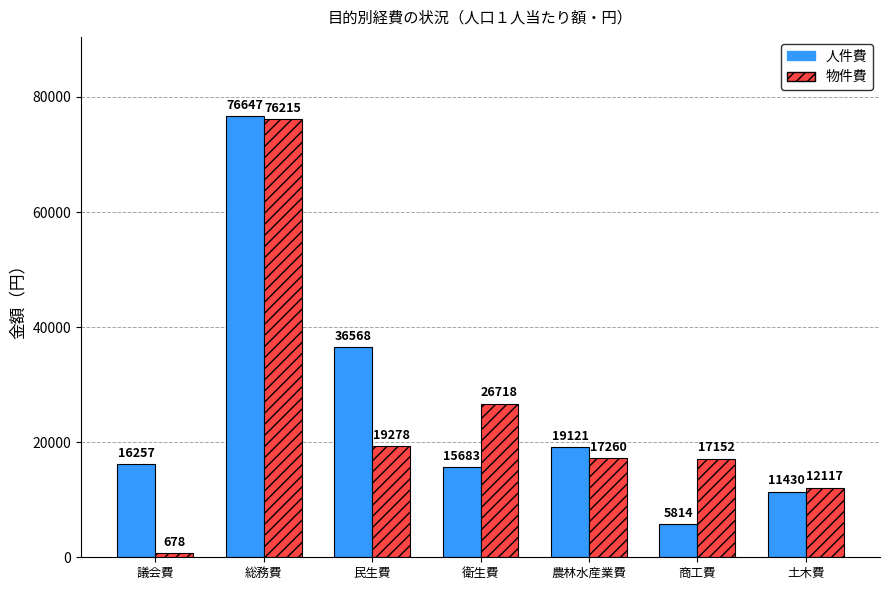

What is the difference between the highest and lowest values at 議会費?

15579